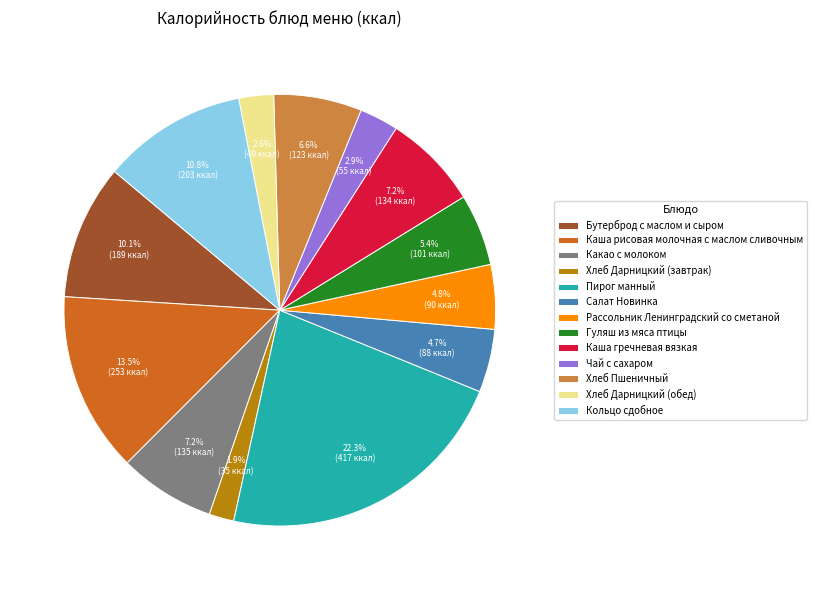

Which category has the smallest portion of the pie?

Хлеб Дарницкий (завтрак)